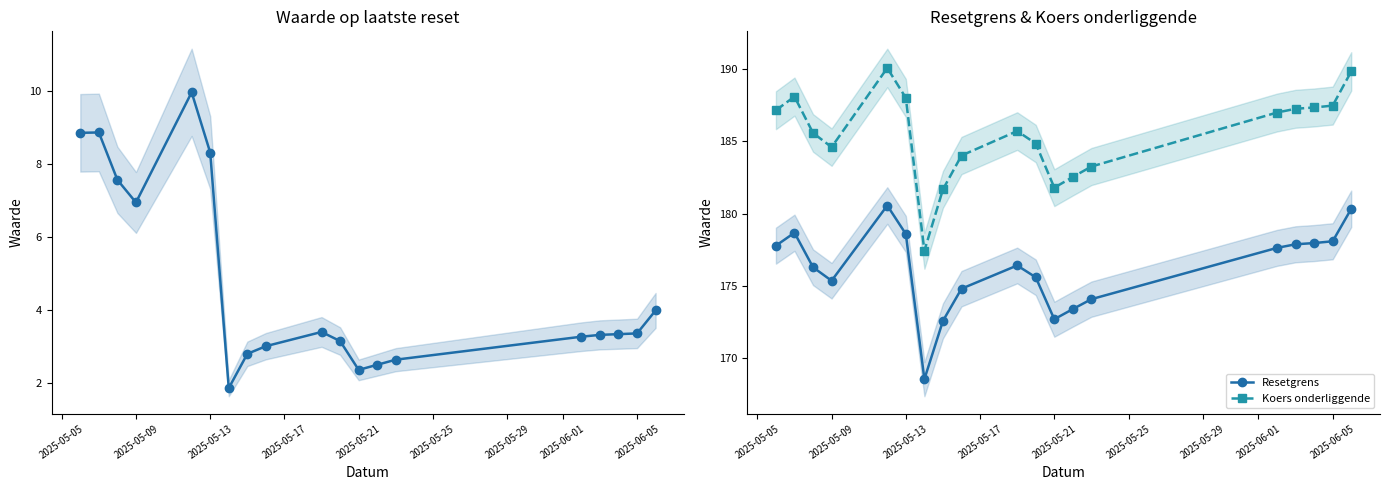

Reading left to right, extract all data points from this chart.

Waarde op laatste reset: 8.9	8.9	7.6	7.0	10.0	8.3	1.9	2.8	3.0	3.4	3.1	2.4	2.5	2.6	3.3	3.3	3.3	3.4	4.0
Resetgrens: 177.8	178.7	176.3	175.4	180.6	178.6	168.6	172.6	174.8	176.4	175.6	172.7	173.4	174.1	177.6	177.9	178.0	178.1	180.3
Koers onderliggende: 187.2	188.1	185.6	184.6	190.1	188.0	177.4	181.7	184.0	185.7	184.8	181.8	182.5	183.3	187.0	187.2	187.3	187.5	189.8